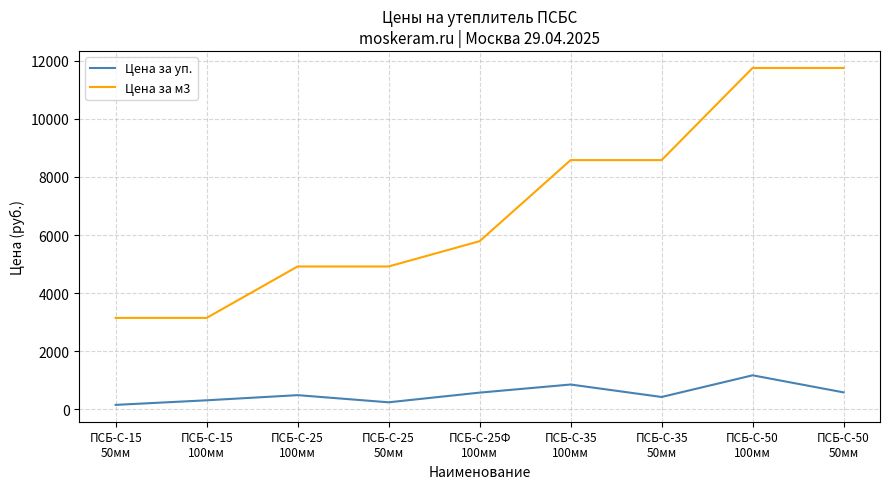

What is the maximum value shown in the chart?

11750.0